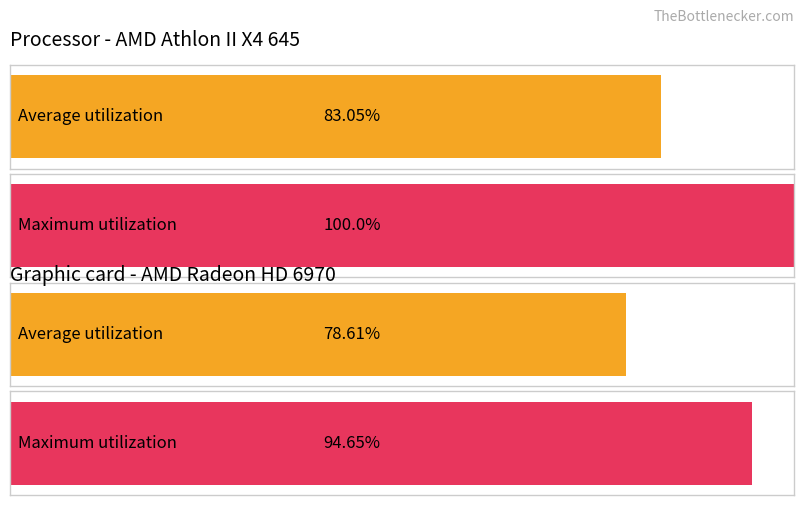

Are the bars grouped side by side (vs. stacked)?

Yes